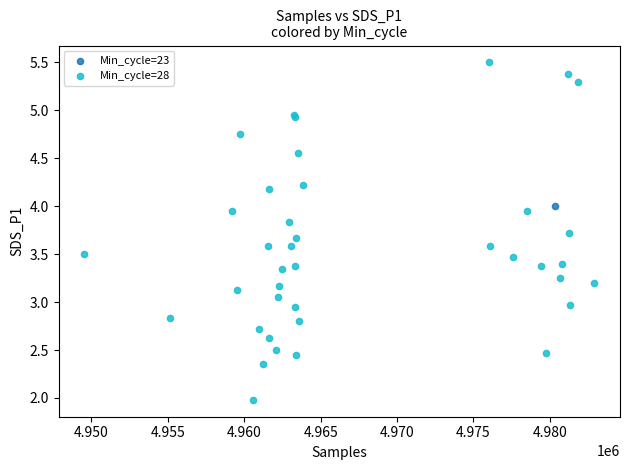

What are all the series names shown in the legend?

Min_cycle=23, Min_cycle=28